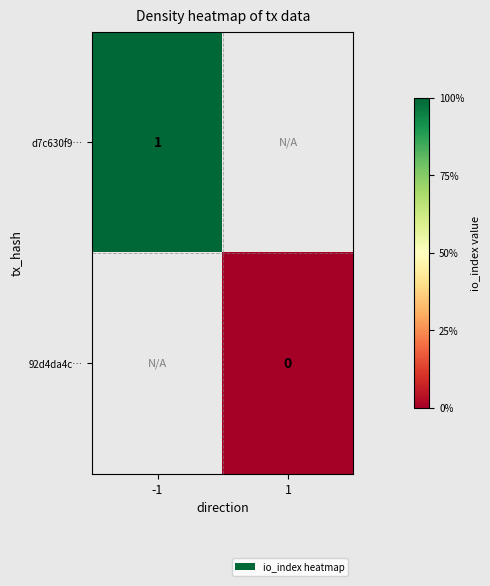

Which label corresponds to the largest value in the chart?

-1